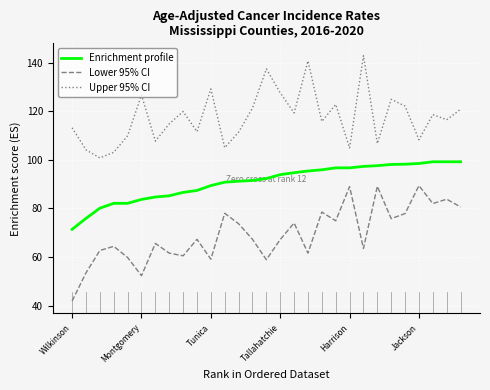

What is the average value of the Lower 95% CI series?

69.4